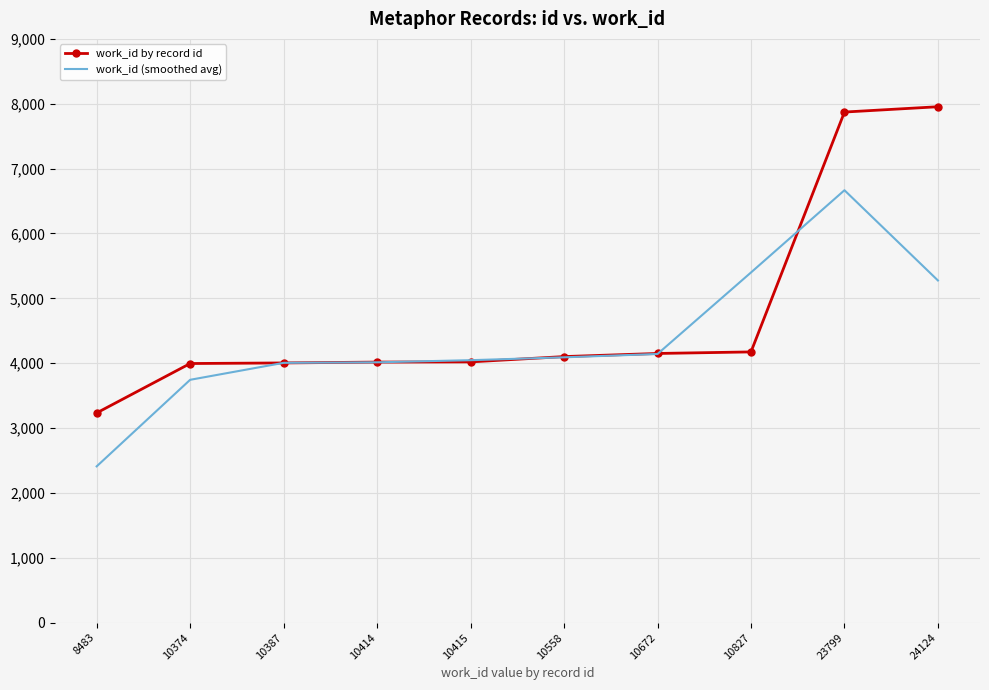

Rank the series by their maximum value, from highest to lowest.

work_id by record id, work_id (smoothed avg)